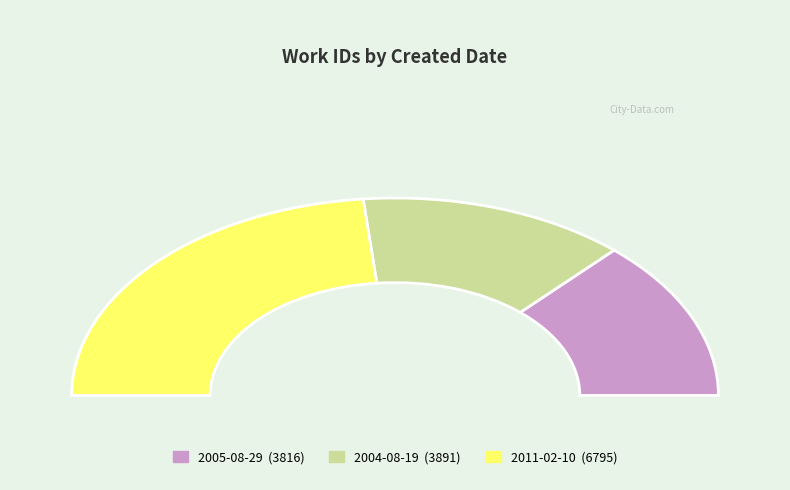

To the nearest percent, what portion does 2005-08-29 represent?

26%